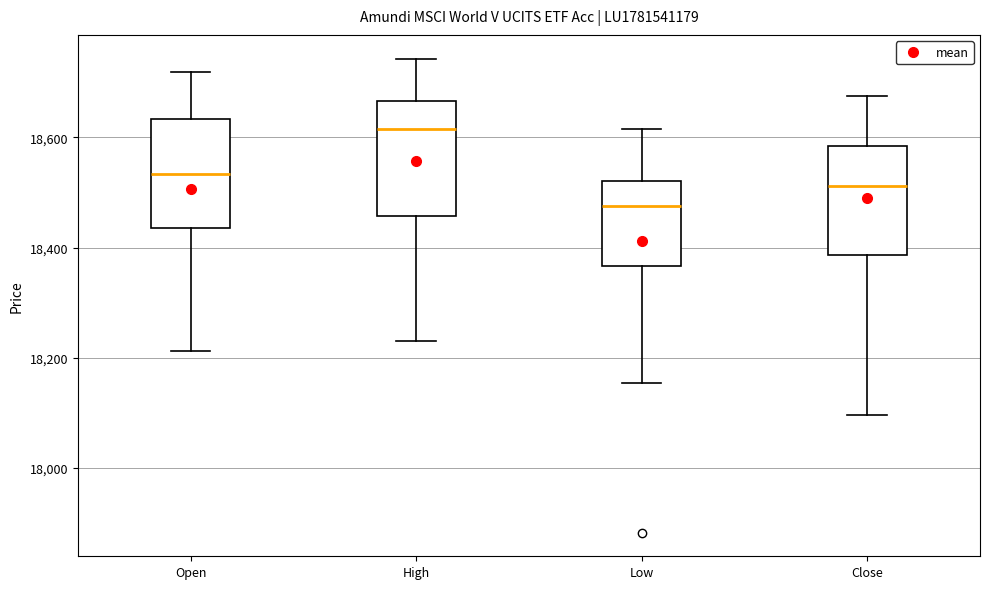

Reading left to right, transcribe this box plot: for each box, give where its median line is, the range the box spans, and where its two whiskers end, as read against the y-axis. The values are not printed on the chart, so give them approximately, as read against the axis.

Open: median 18540, box 18440 to 18640, whiskers 18220 to 18720
High: median 18620, box 18460 to 18660, whiskers 18240 to 18740
Low: median 18480, box 18360 to 18520, whiskers 18160 to 18620
Close: median 18520, box 18380 to 18580, whiskers 18100 to 18680